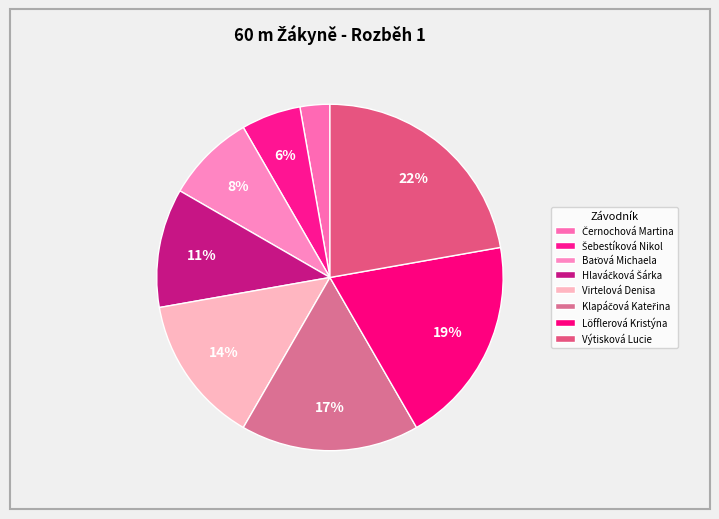

Is Černochová Martina the majority of the pie?

No